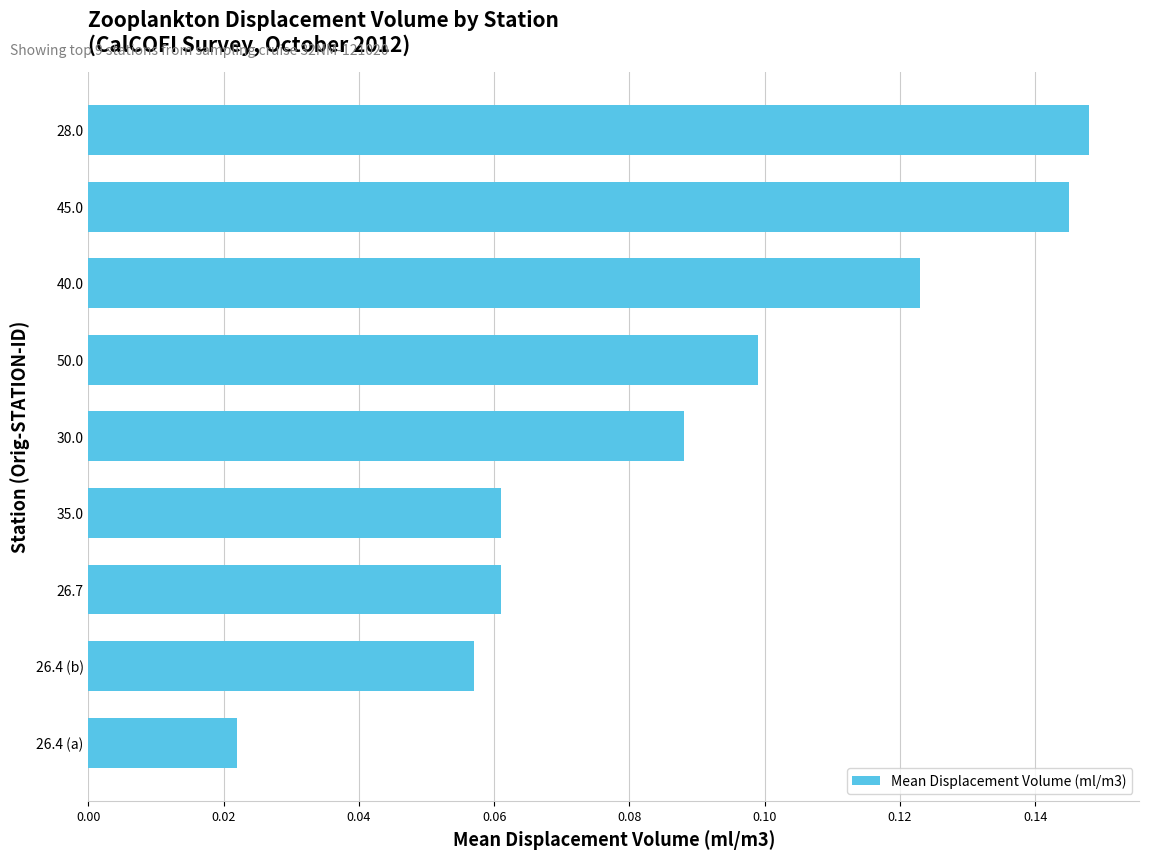

Which has a higher value, 40.0 or 45.0?

45.0